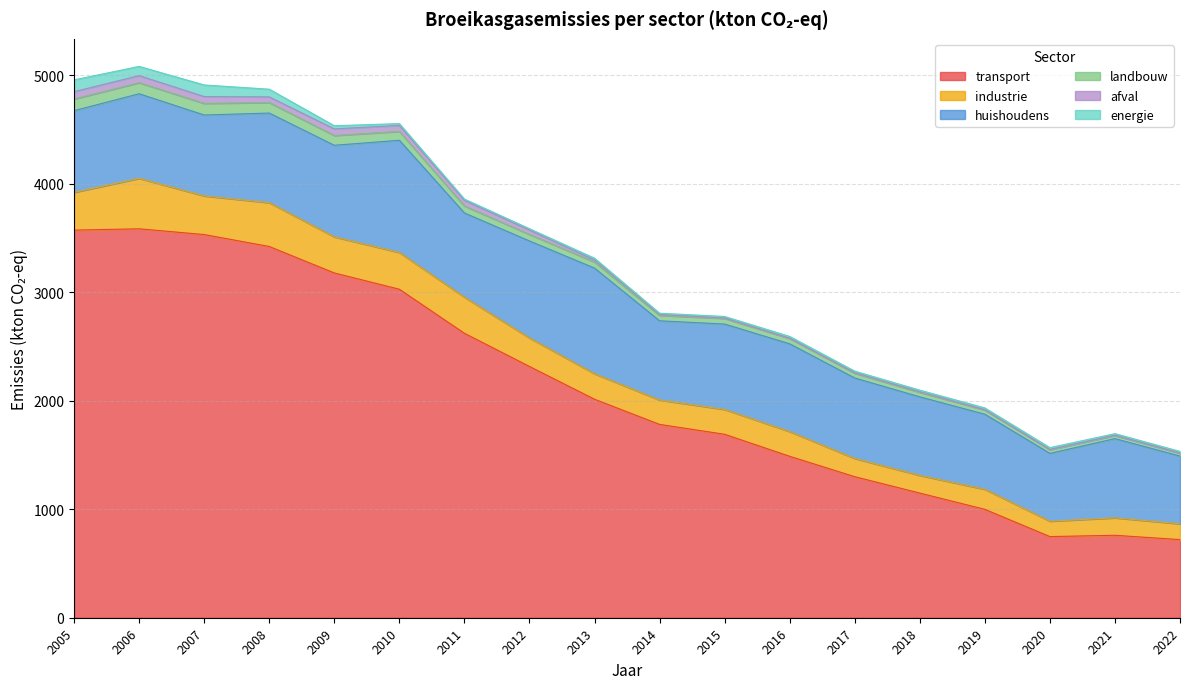

Which label corresponds to the largest value in the chart?

2006